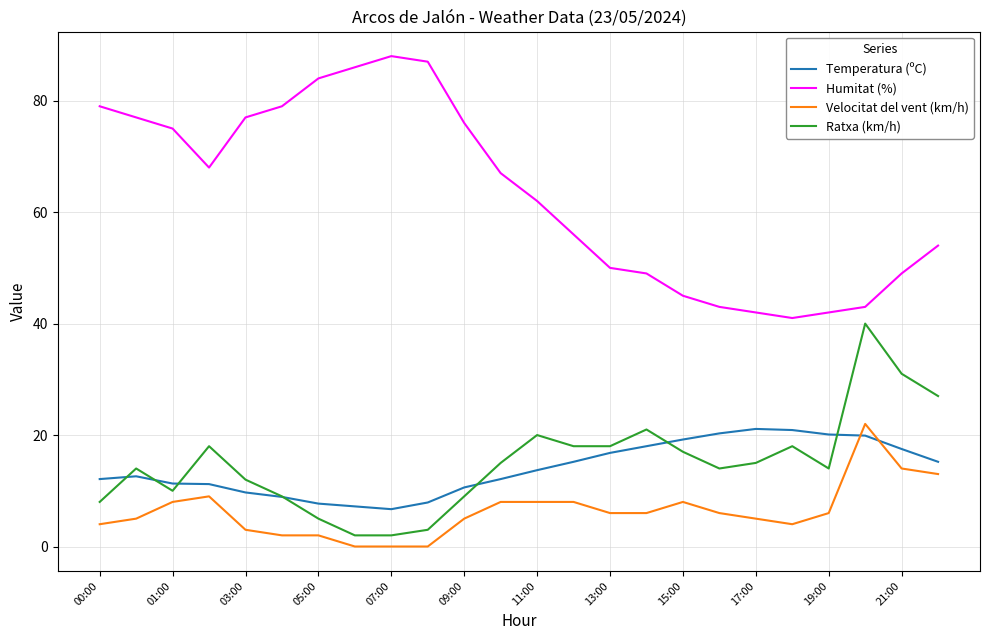

Which series has the largest range (max minus min)?

Humitat (%)